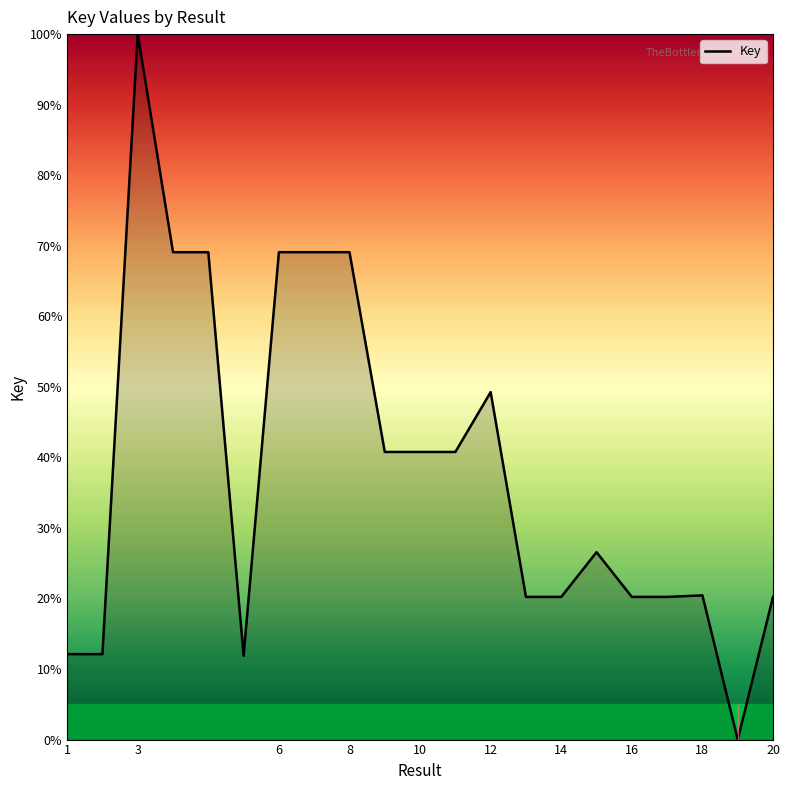

What is the difference between the maximum and minimum values?

100.0